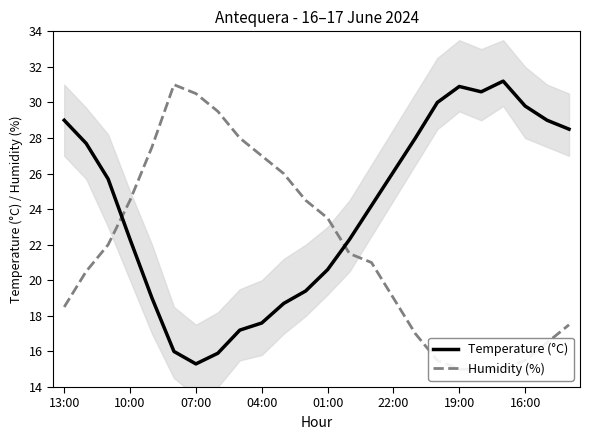

Where is the first local maximum for Temperature (°C)?

19:00